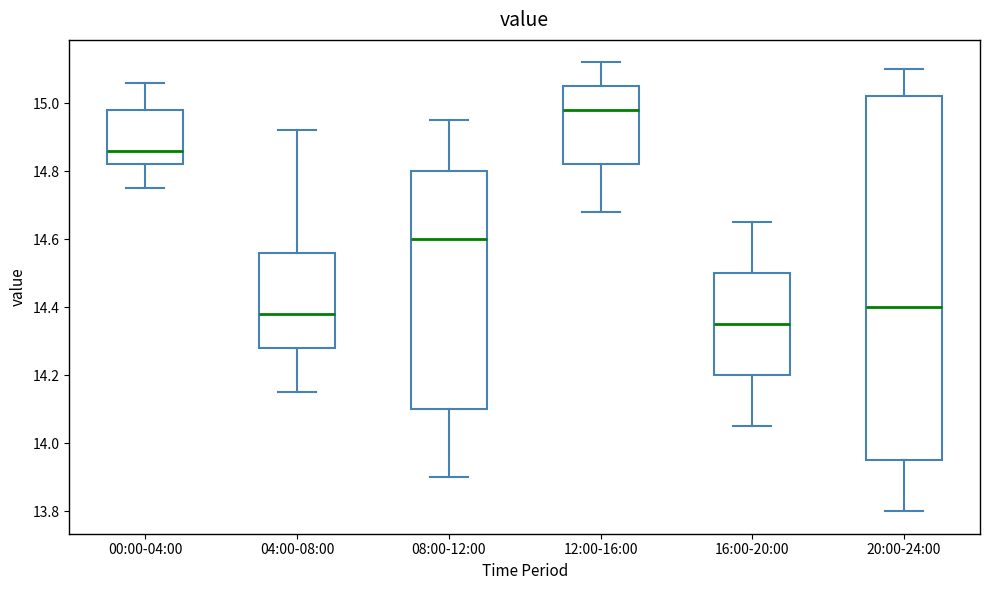

Reading left to right, read every box against the y-axis: the position of its median line, the range the box covers, and the ends of its whiskers. The values are not printed on the chart, so give them approximately, as read against the axis.

00:00-04:00: median 14.86, box 14.82 to 14.98, whiskers 14.76 to 15.06
04:00-08:00: median 14.38, box 14.28 to 14.56, whiskers 14.16 to 14.92
08:00-12:00: median 14.60, box 14.10 to 14.80, whiskers 13.90 to 14.96
12:00-16:00: median 14.98, box 14.82 to 15.06, whiskers 14.68 to 15.12
16:00-20:00: median 14.36, box 14.20 to 14.50, whiskers 14.06 to 14.66
20:00-24:00: median 14.40, box 13.96 to 15.02, whiskers 13.80 to 15.10